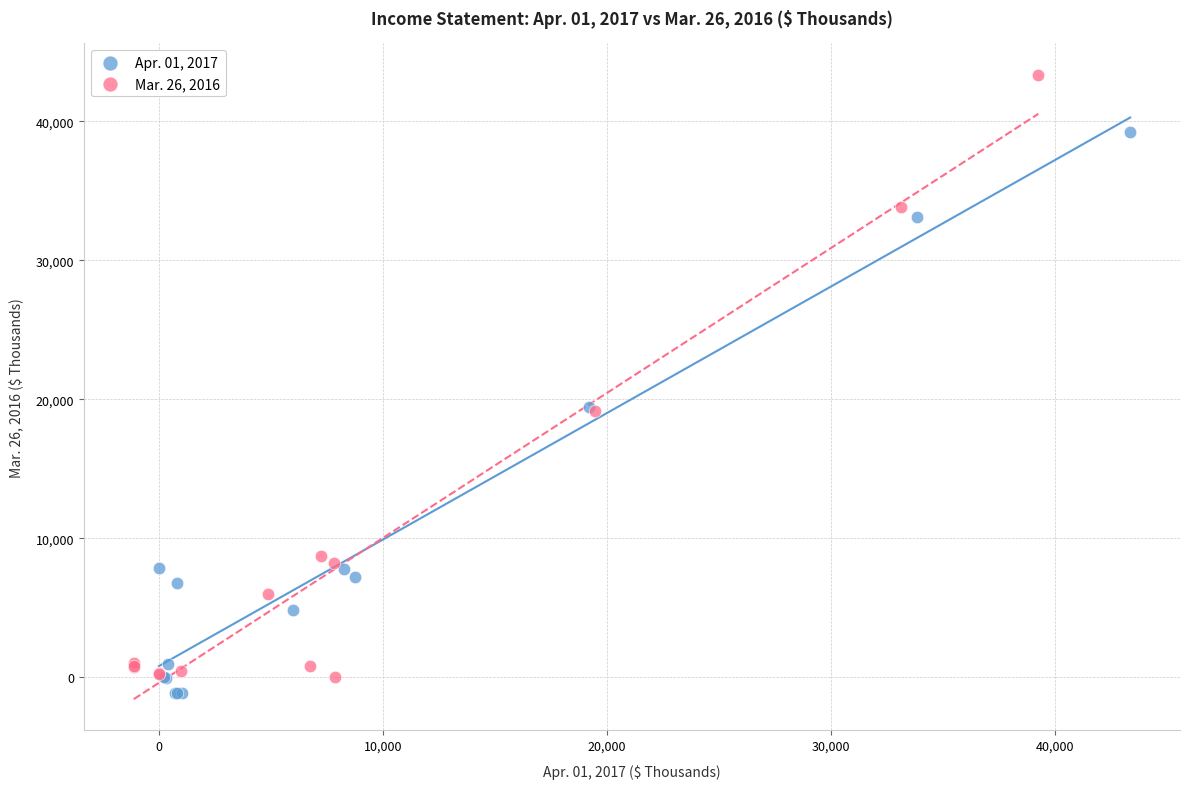

Which series contains the highest Y value?

Mar. 26, 2016